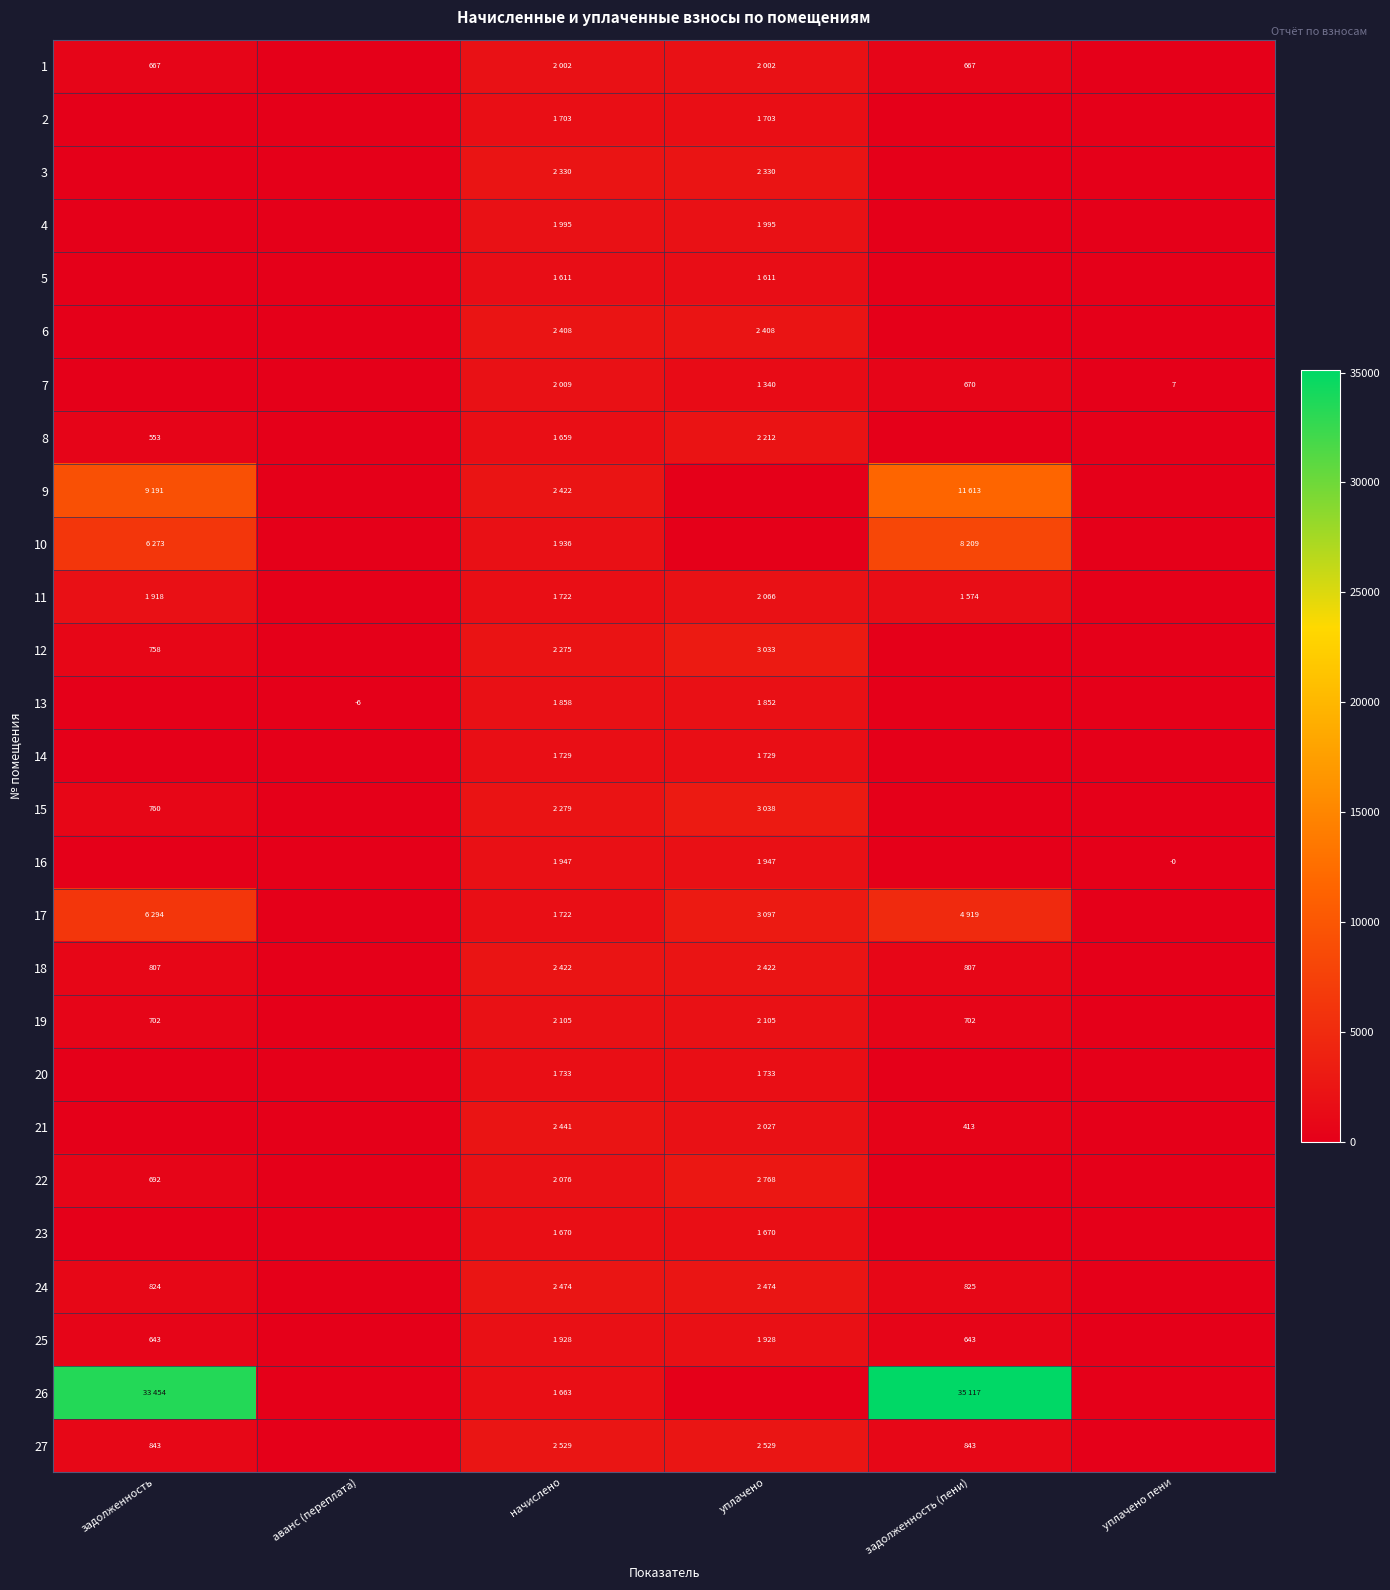

What is the difference between the maximum and minimum values in the 10 series?

8209.1